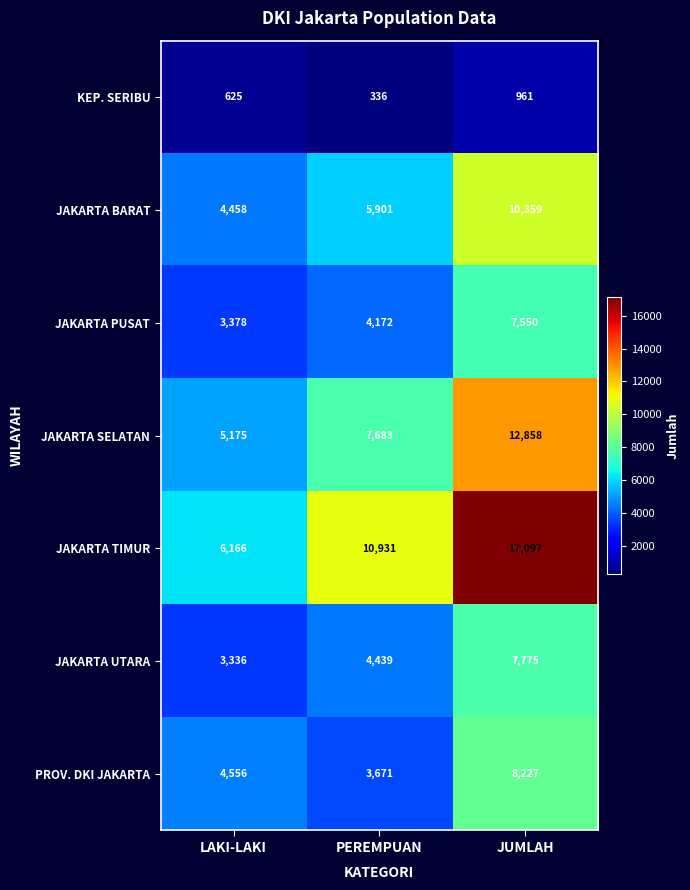

Reading left to right, list all the values displayed in this chart.

KEP. SERIBU: LAKI-LAKI=625	PEREMPUAN=336	JUMLAH=961
JAKARTA BARAT: LAKI-LAKI=4458	PEREMPUAN=5901	JUMLAH=10359
JAKARTA PUSAT: LAKI-LAKI=3378	PEREMPUAN=4172	JUMLAH=7550
JAKARTA SELATAN: LAKI-LAKI=5175	PEREMPUAN=7683	JUMLAH=12858
JAKARTA TIMUR: LAKI-LAKI=6166	PEREMPUAN=10931	JUMLAH=17097
JAKARTA UTARA: LAKI-LAKI=3336	PEREMPUAN=4439	JUMLAH=7775
PROV. DKI JAKARTA: LAKI-LAKI=4556	PEREMPUAN=3671	JUMLAH=8227